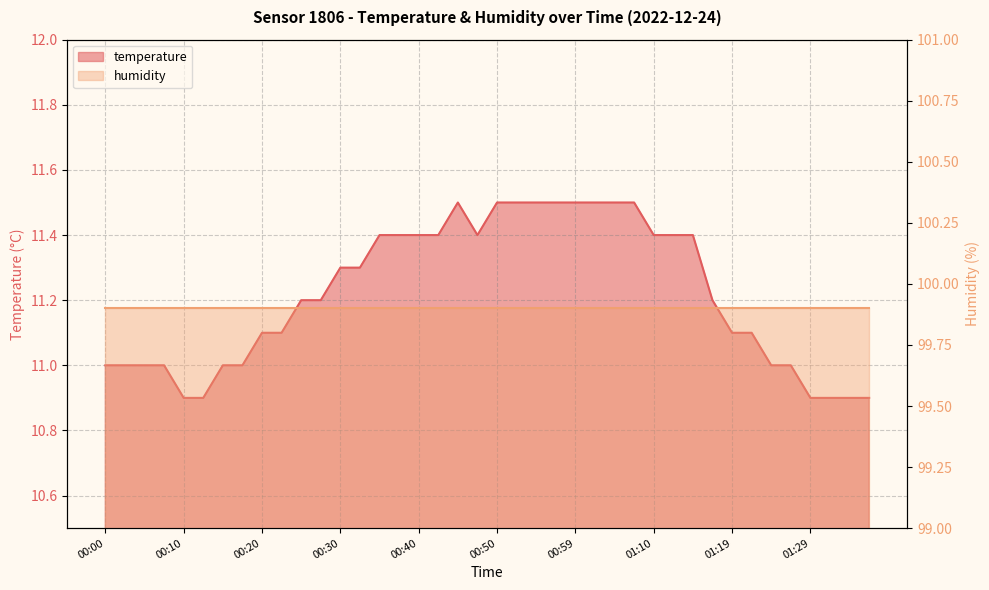

Where is the data nearest to the value 11?

00:00